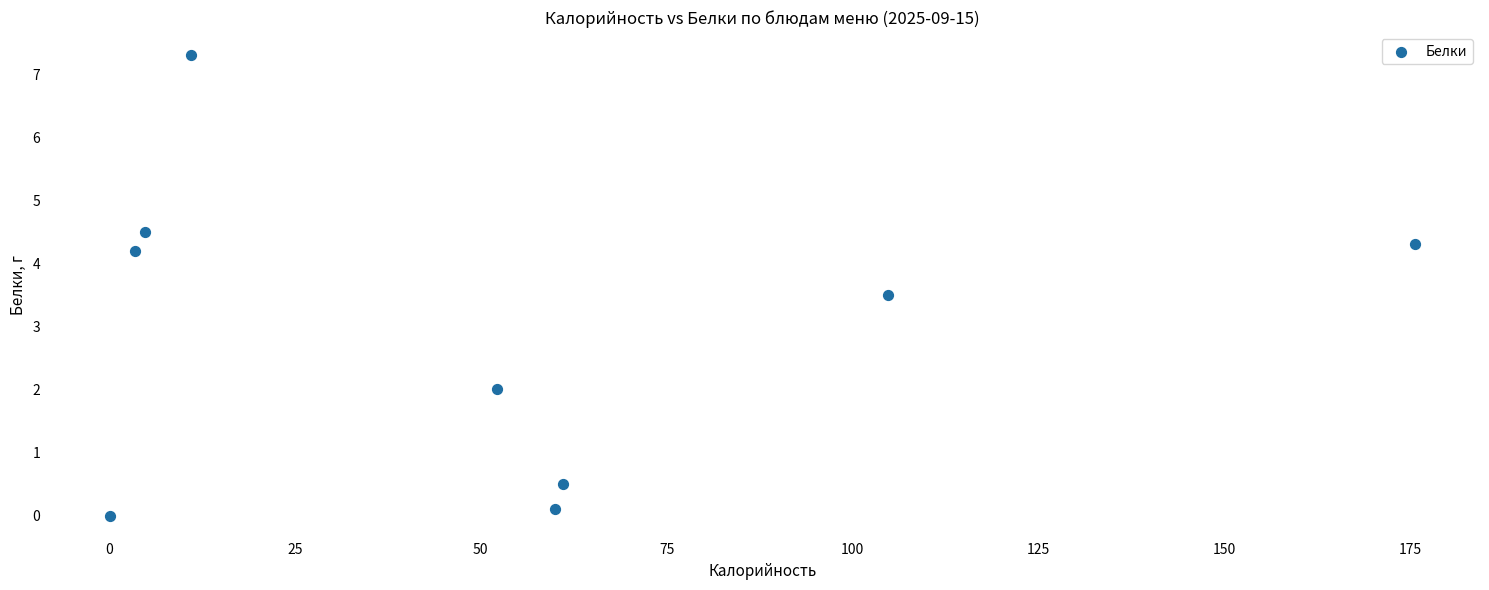

What is the range of Y values (max minus min)?

7.3